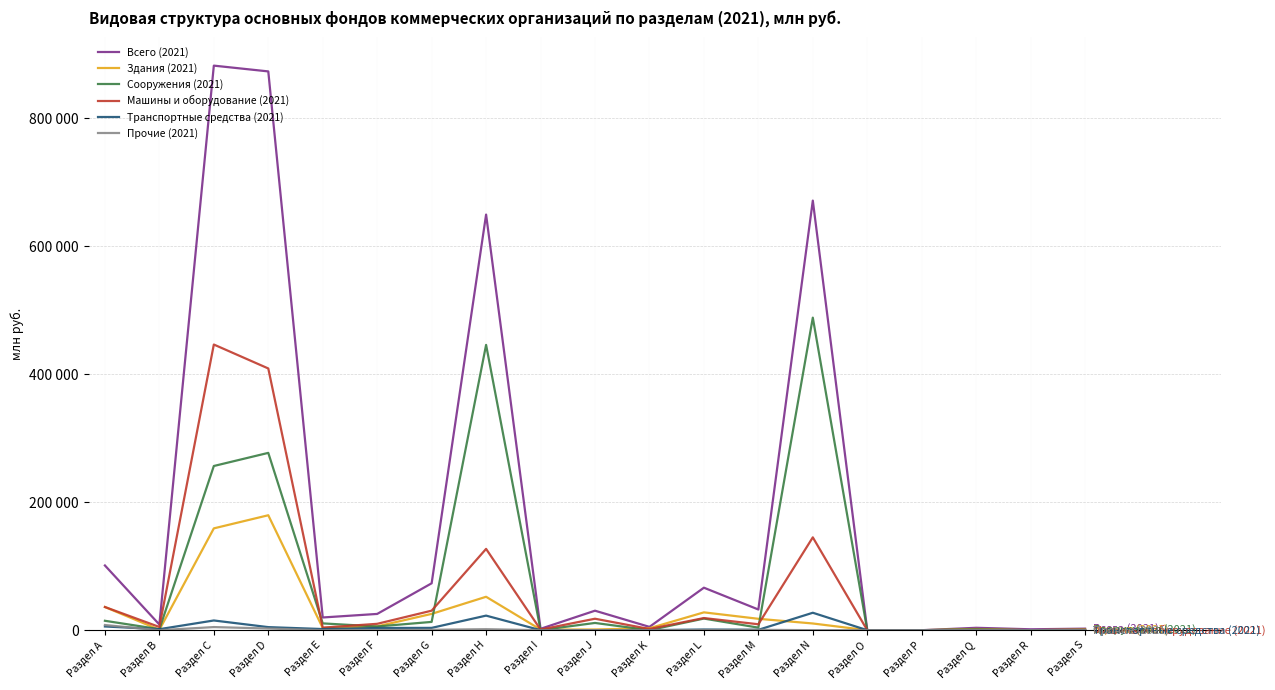

True or false: Всего (2021) and Прочие (2021) intersect in this chart.

False